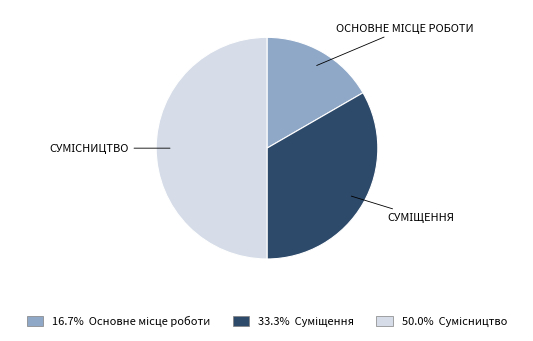

How many segments does this pie chart have?

3